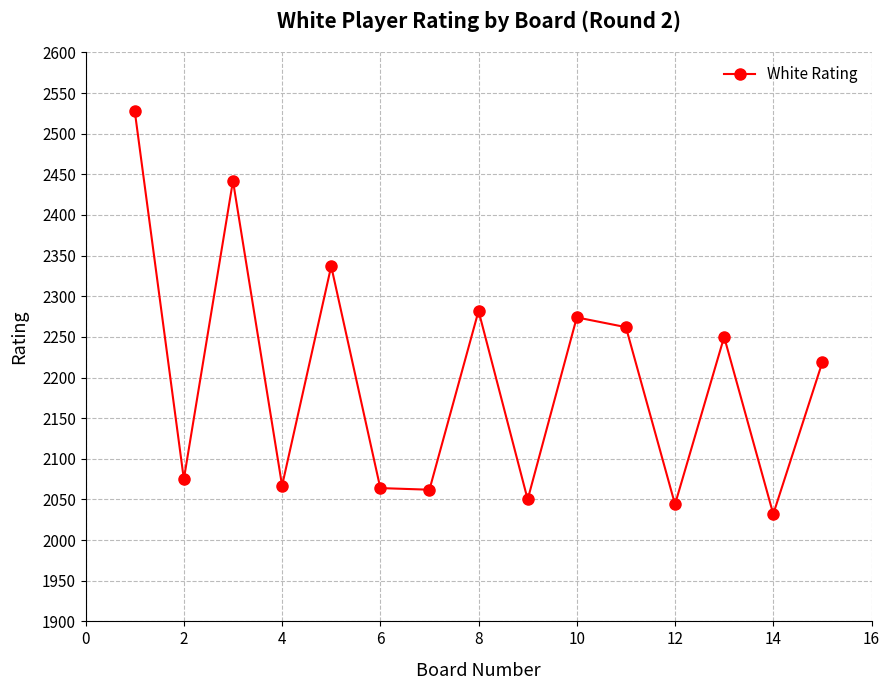

What is the greatest value displayed?

2528